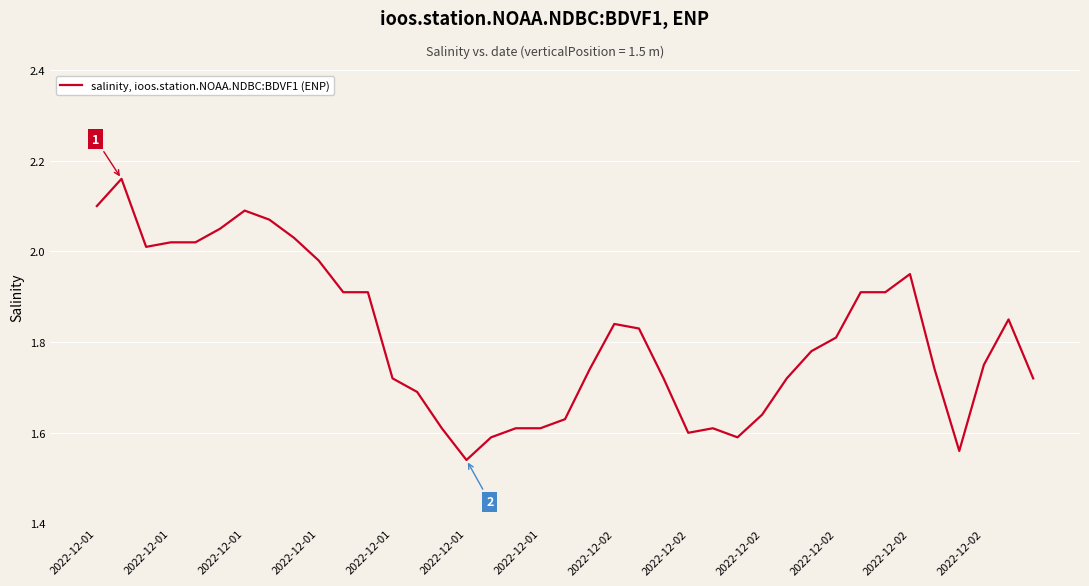

Does the chart display data point markers on the line(s)?

No